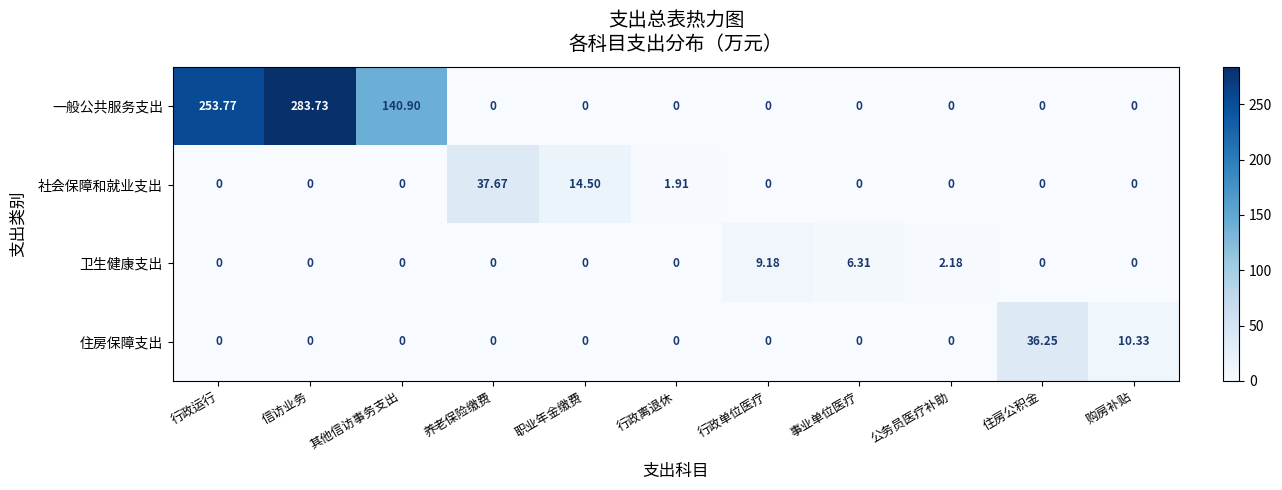

Which label corresponds to the largest value in the chart?

信访业务